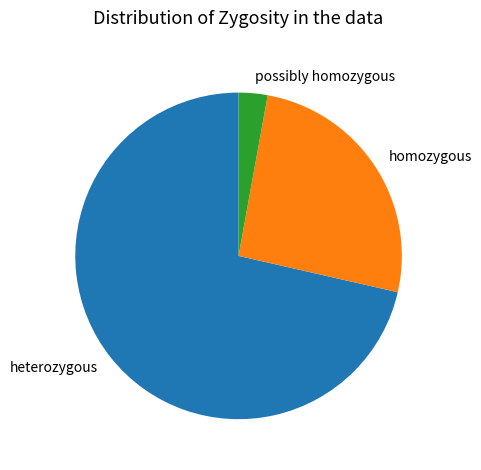

Combined, do homozygous and heterozygous account for over 50%?

Yes